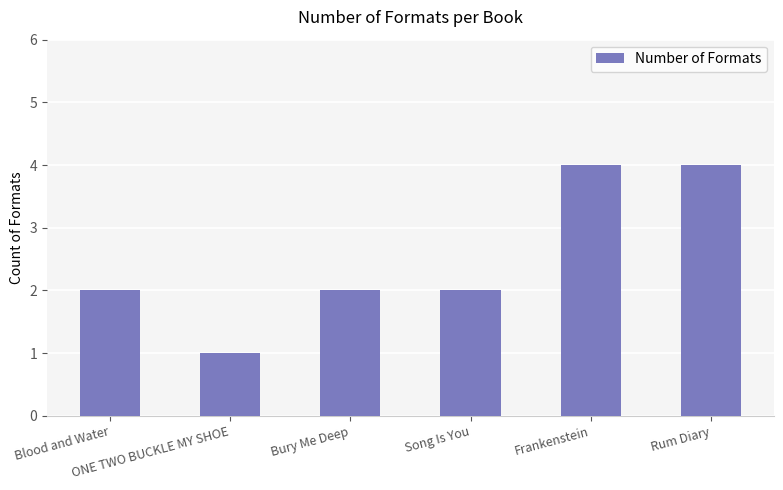

Approximately how many times larger is the value at Frankenstein compared to Bury Me Deep?

2.0